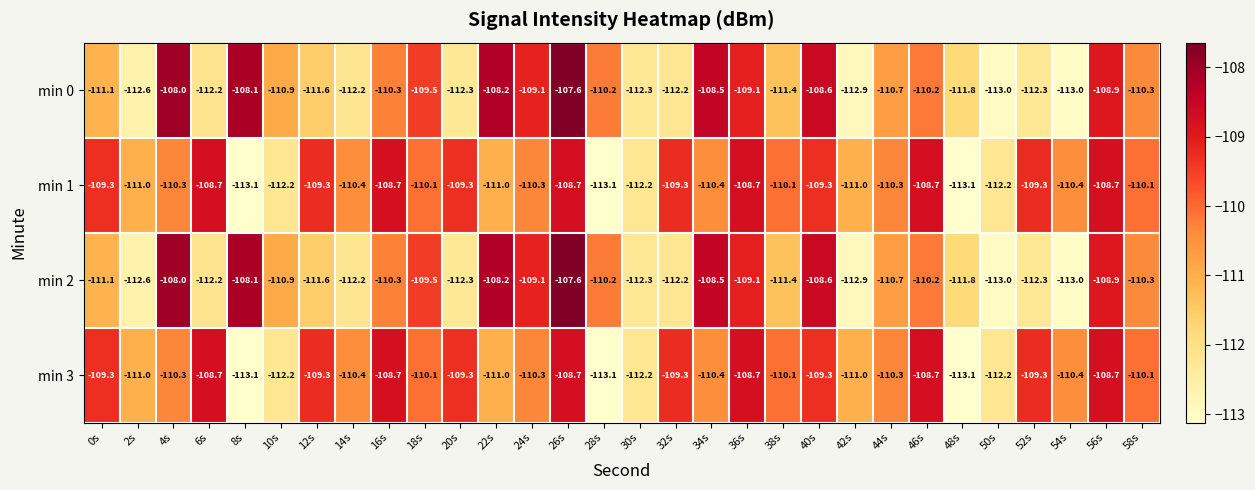

How many data points does each series have?

30